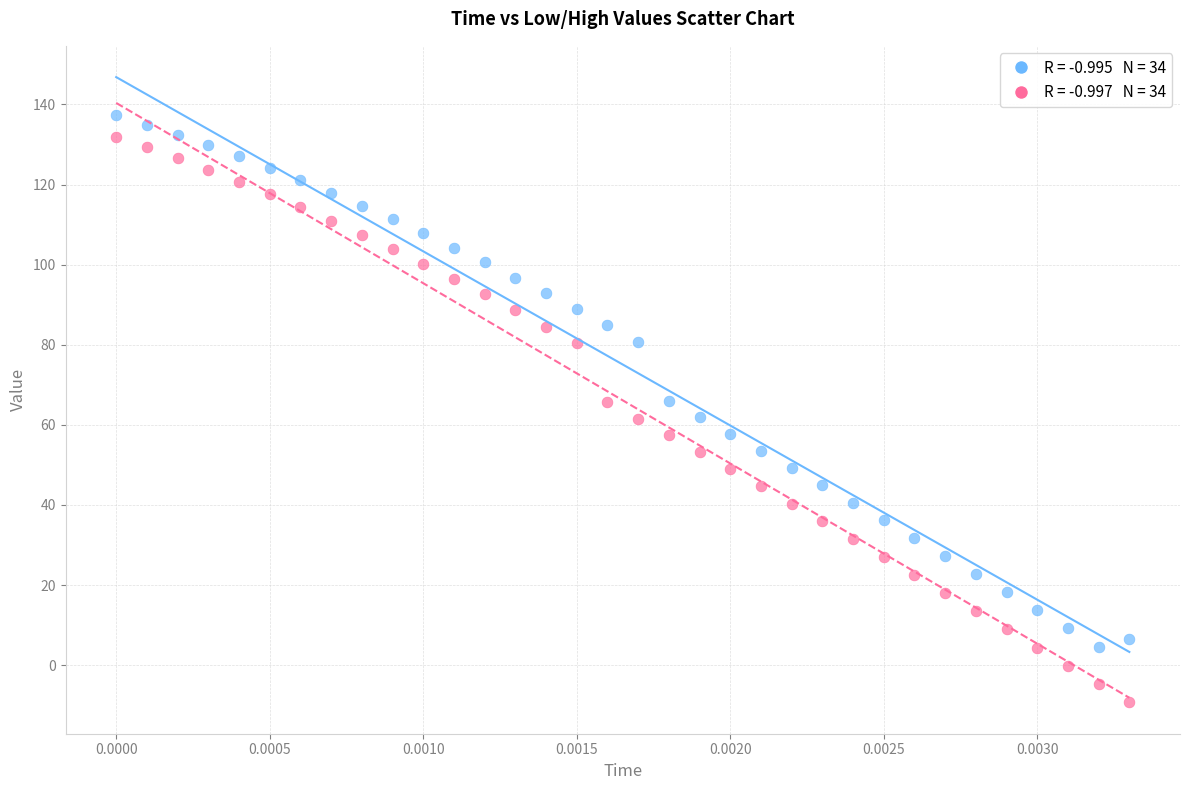

Across all data points, what is the range of Y values (max minus min)?

146.8